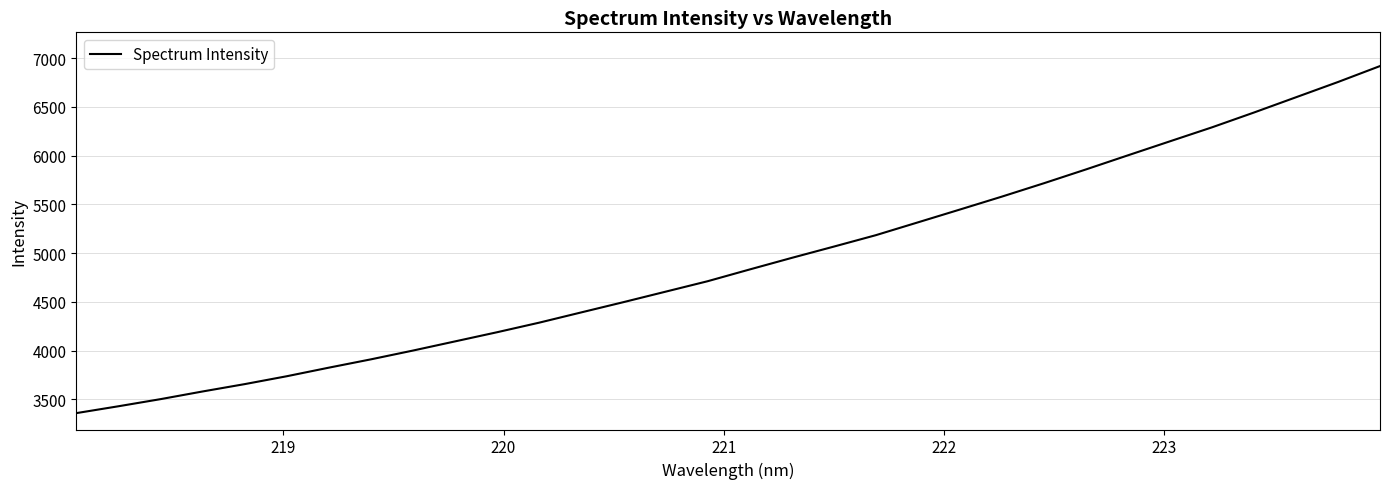

What is the minimum value shown in the chart?

3359.4